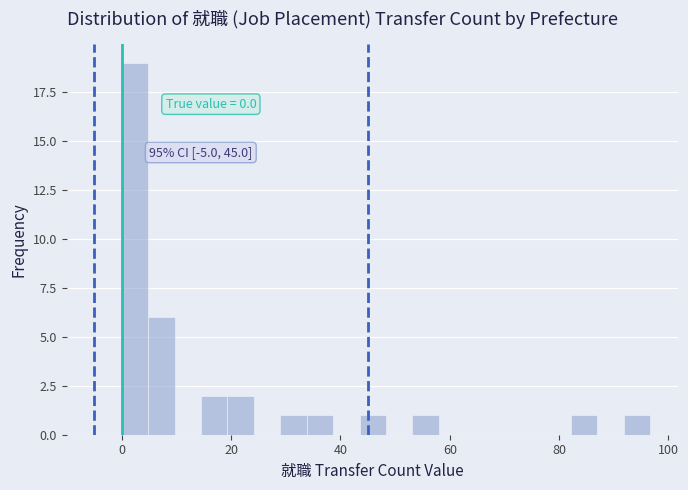

Read against the x-axis, roughly where is the centre of the tallest bar?

2